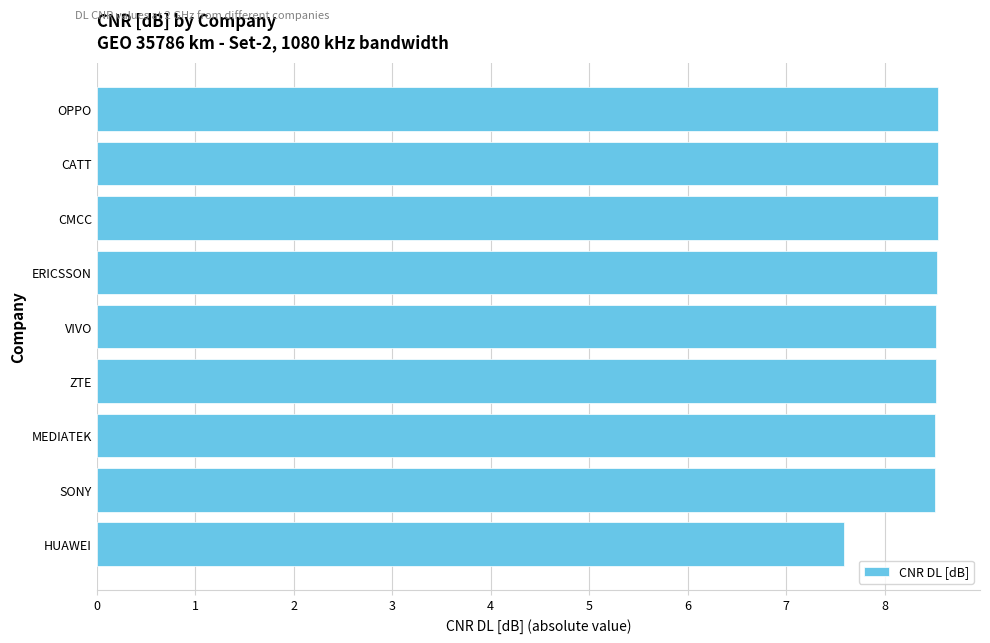

What is the approximate value at ZTE?

8.5